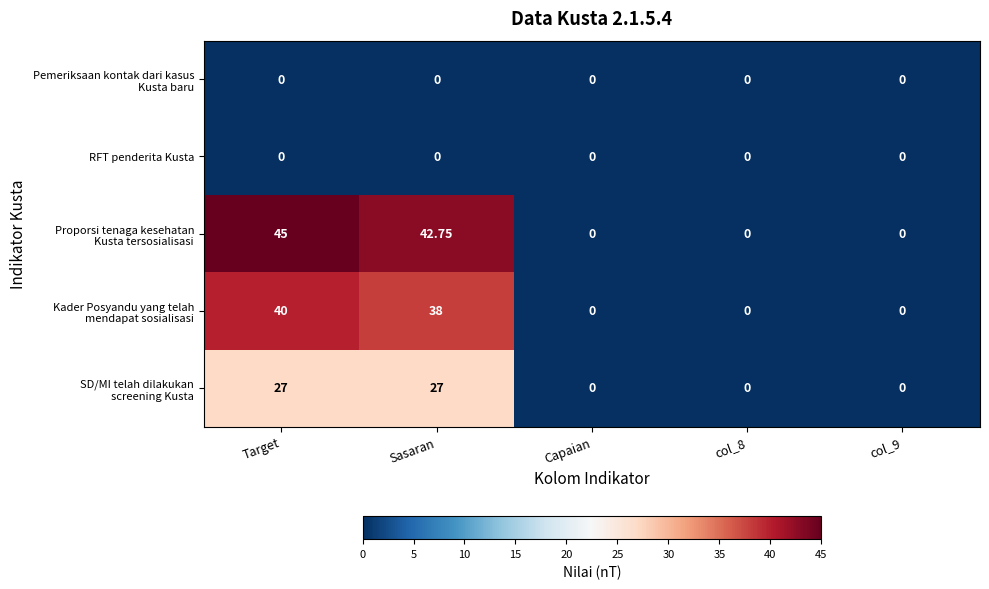

At which category is the sum across all series the highest?

Target